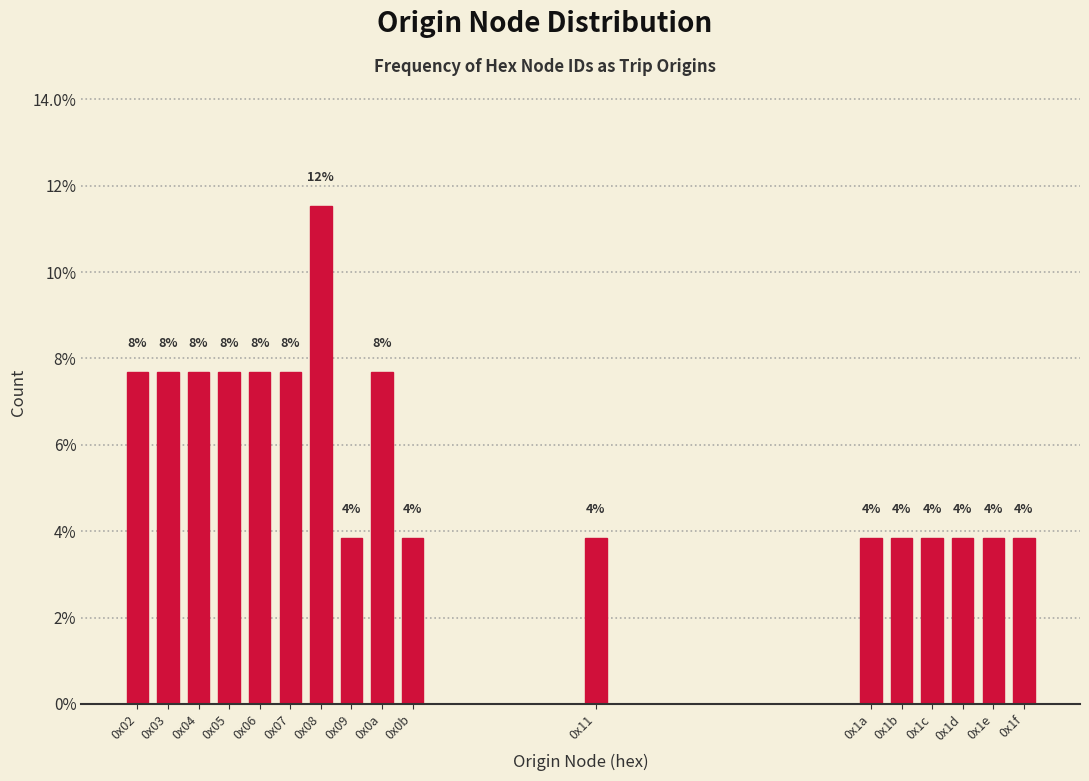

Are the bars horizontal?

No